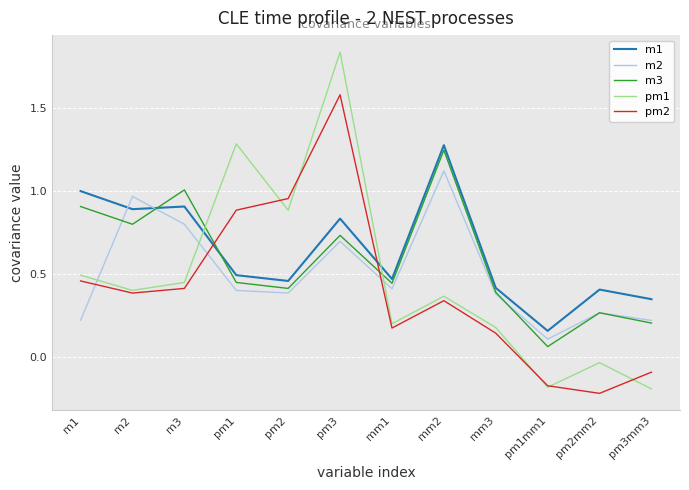

At which label does m3 reach its peak?

mm2